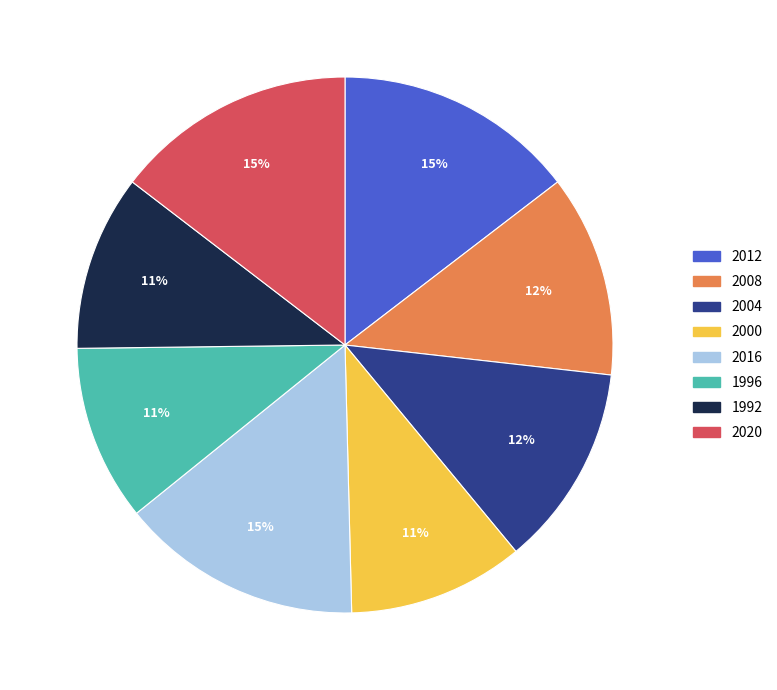

Is the sum of 2000 and 1996 greater than half?

No